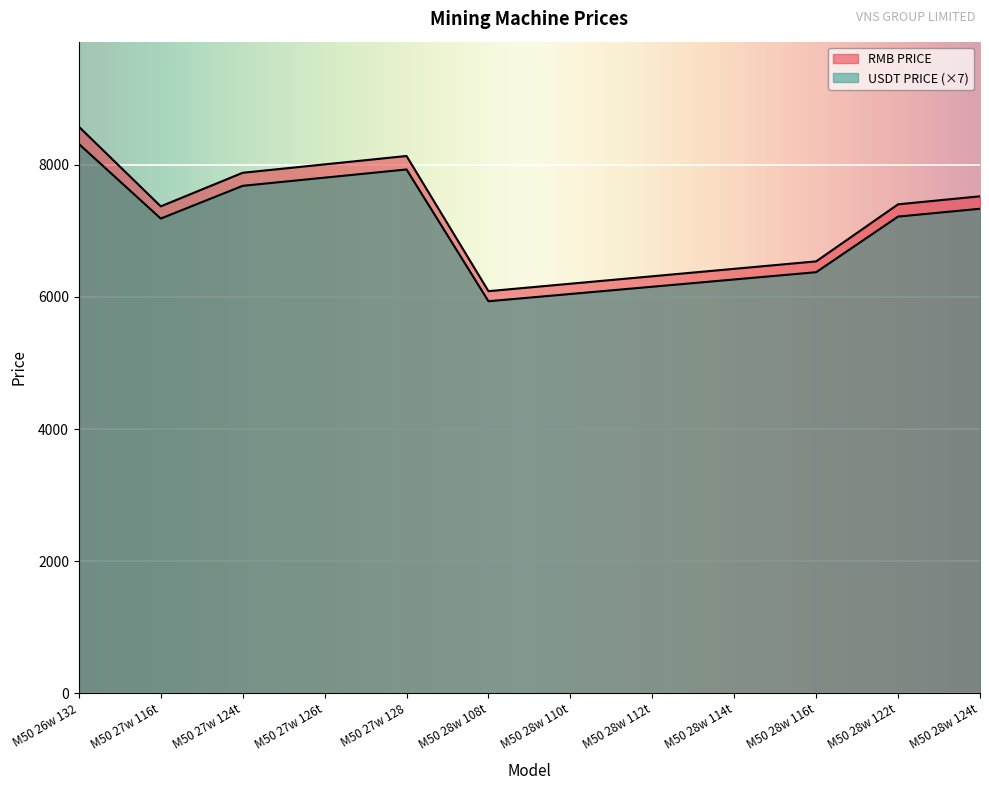

What is the average value of the RMB PRICE series?

7204.7